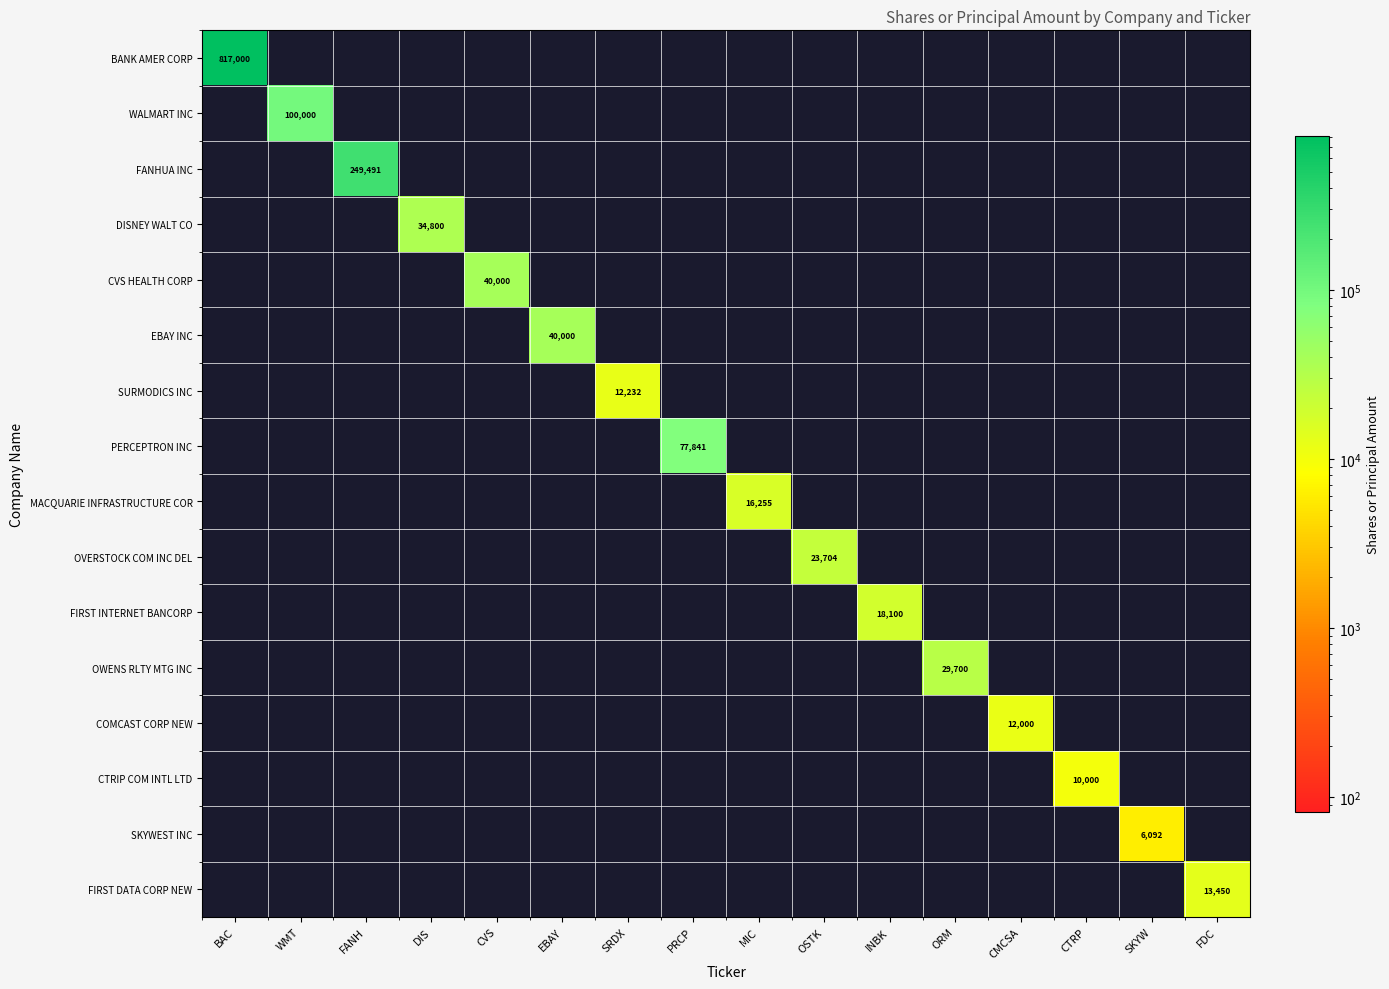

List the labels in order of EBAY INC value, largest first.

EBAY, BAC, WMT, FANH, DIS, CVS, SRDX, PRCP, MIC, OSTK, INBK, ORM, CMCSA, CTRP, SKYW, FDC